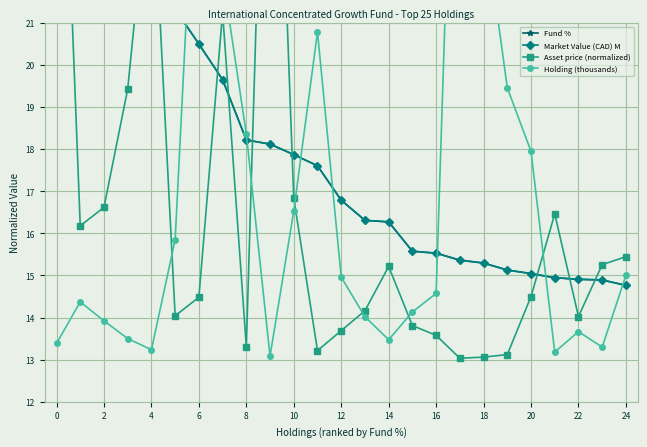

Reading left to right, transcribe all the data shown in this chart.

Fund %: 32.0	25.2	23.4	23.1	21.9	21.3	20.5	19.6	18.2	18.1	17.9	17.6	16.8	16.3	16.3	15.6	15.5	15.4	15.3	15.1	15.0	14.9	14.9	14.9	14.8
Market Value (CAD) M: 32.0	25.2	23.4	23.1	21.9	21.3	20.5	19.6	18.2	18.1	17.9	17.6	16.8	16.3	16.3	15.6	15.5	15.4	15.3	15.1	15.0	14.9	14.9	14.9	14.8
Asset price (normalized): 30.7	16.2	16.6	19.4	25.1	14.0	14.5	21.2	13.3	32.0	16.8	13.2	13.7	14.2	15.2	13.8	13.6	13.0	13.1	13.1	14.5	16.5	14.0	15.3	15.4
Holding (thousands): 13.4	14.4	13.9	13.5	13.2	15.8	27.0	22.1	18.4	13.1	16.5	20.8	15.0	14.0	13.5	14.1	14.6	32.0	23.6	19.5	17.9	13.2	13.7	13.3	15.0